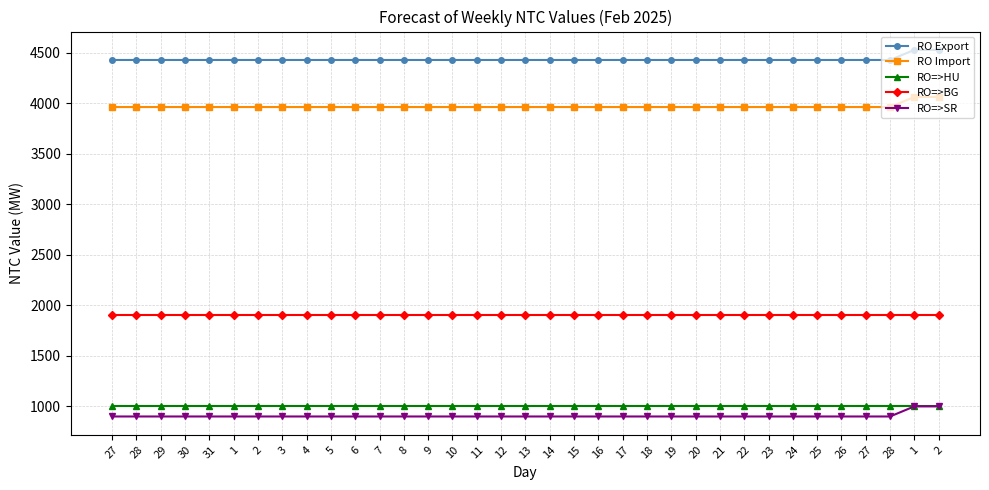

True or false: RO=>BG and RO=>SR cross at least once.

False